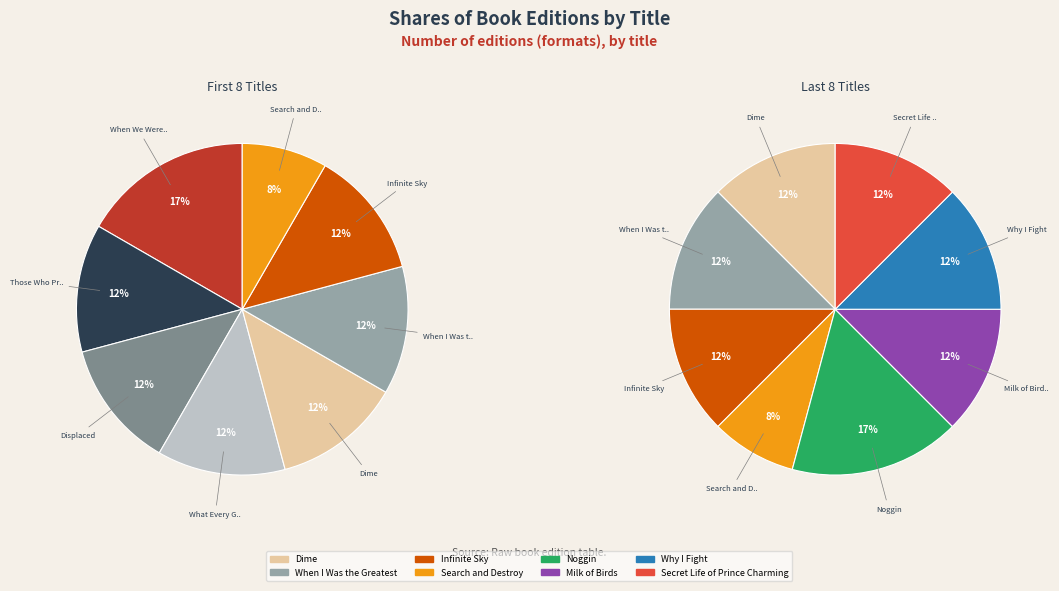

Does Those Who Prey represent more than half of the total?

No